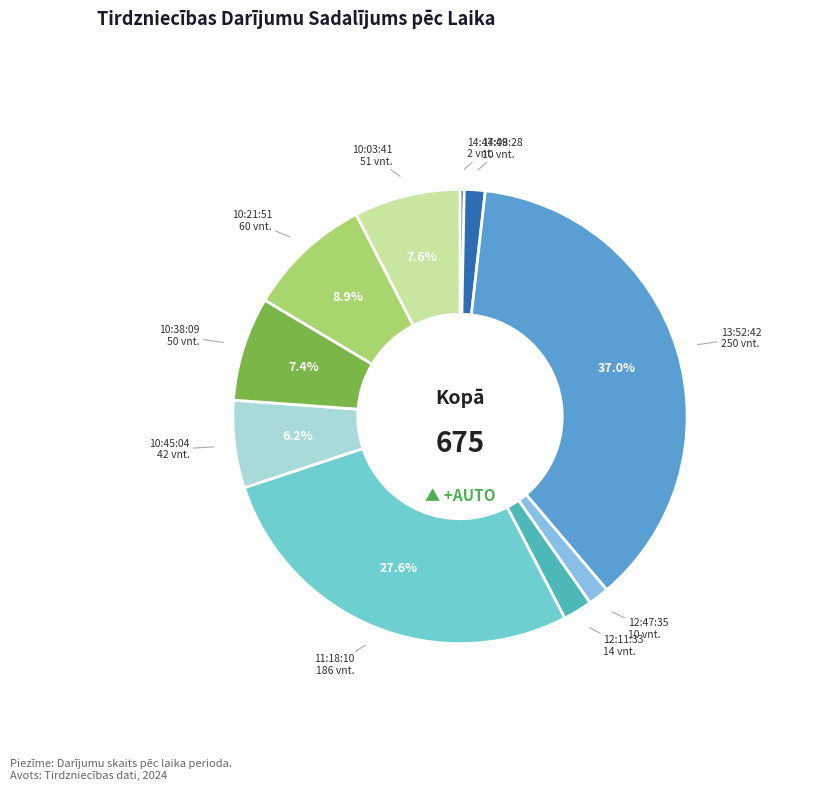

How many slices are in this pie chart?

10